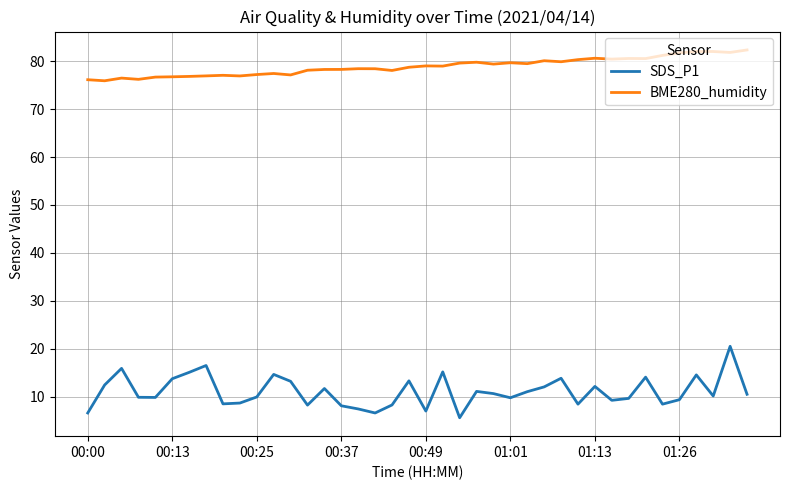

True or false: SDS_P1 and BME280_humidity cross at least once.

False